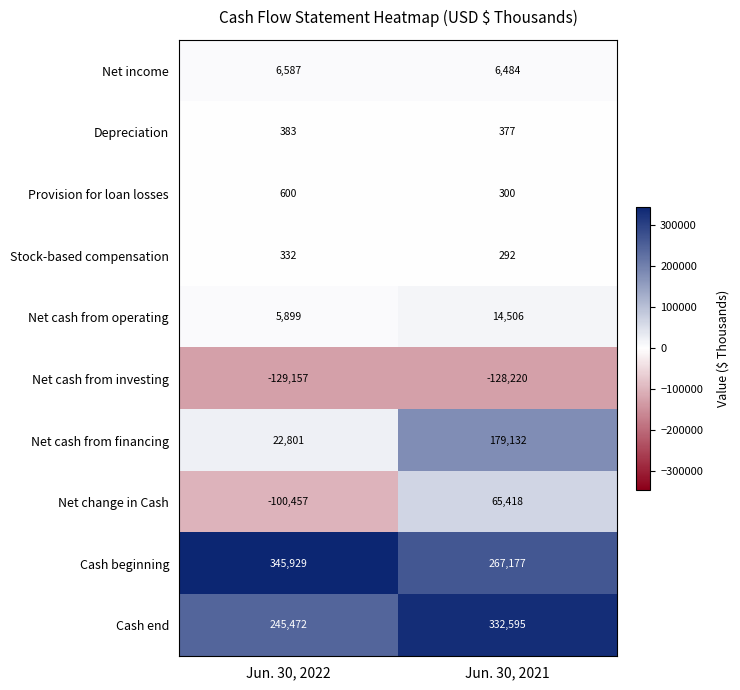

Between Jun. 30, 2022 and Jun. 30, 2021, which series saw the biggest shift?

Net change in Cash